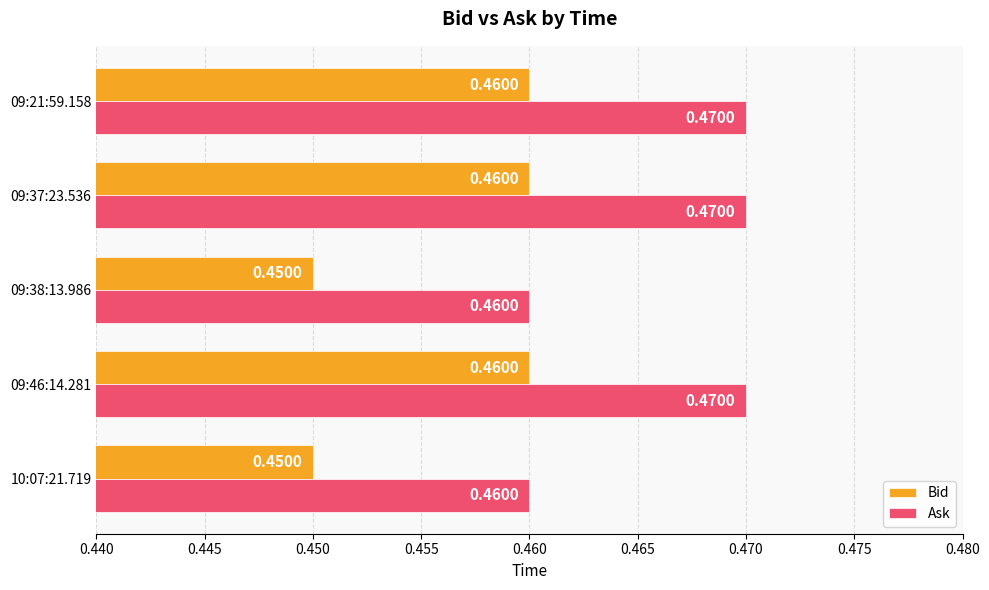

Is the value of Ask at 09:38:13.986 greater than the value of Bid at 10:07:21.719?

Yes